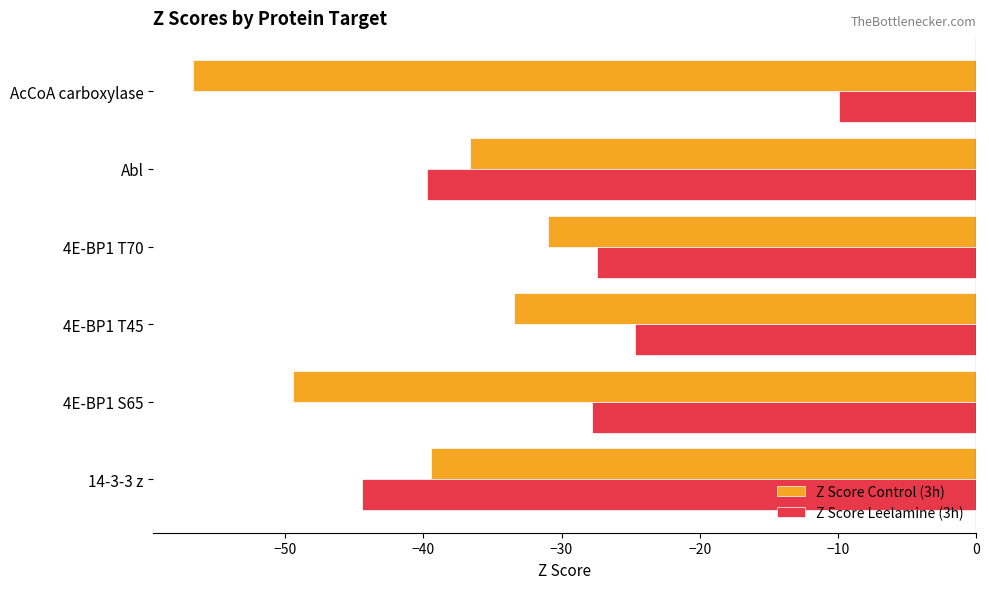

Which series changed the most between 14-3-3 z and Abl?

Z Score Leelamine (3h)